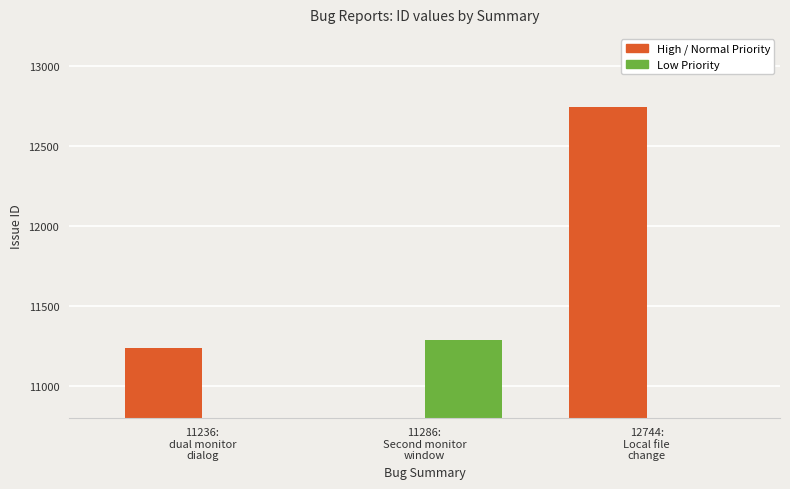

Is the value of High / Normal Priority at 11236:
dual monitor
dialog greater than the value of Low Priority at 11236:
dual monitor
dialog?

Yes